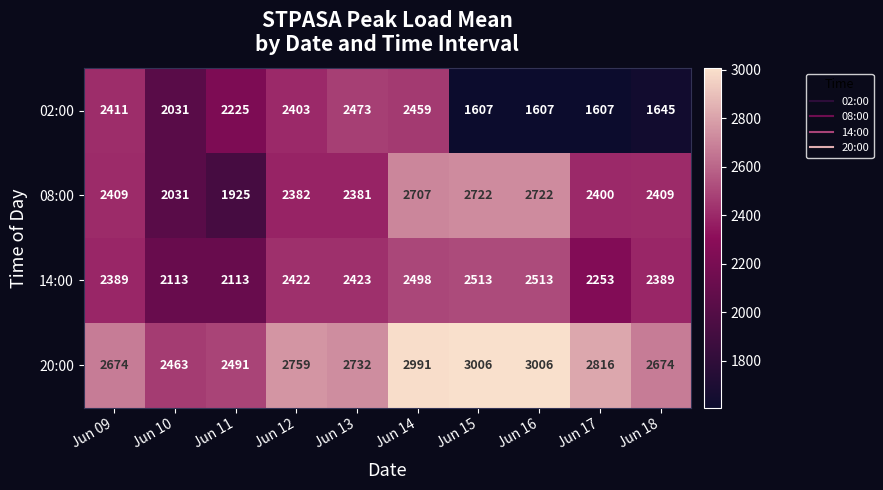

At which label does 02:00 first exceed 2225?

Jun 09